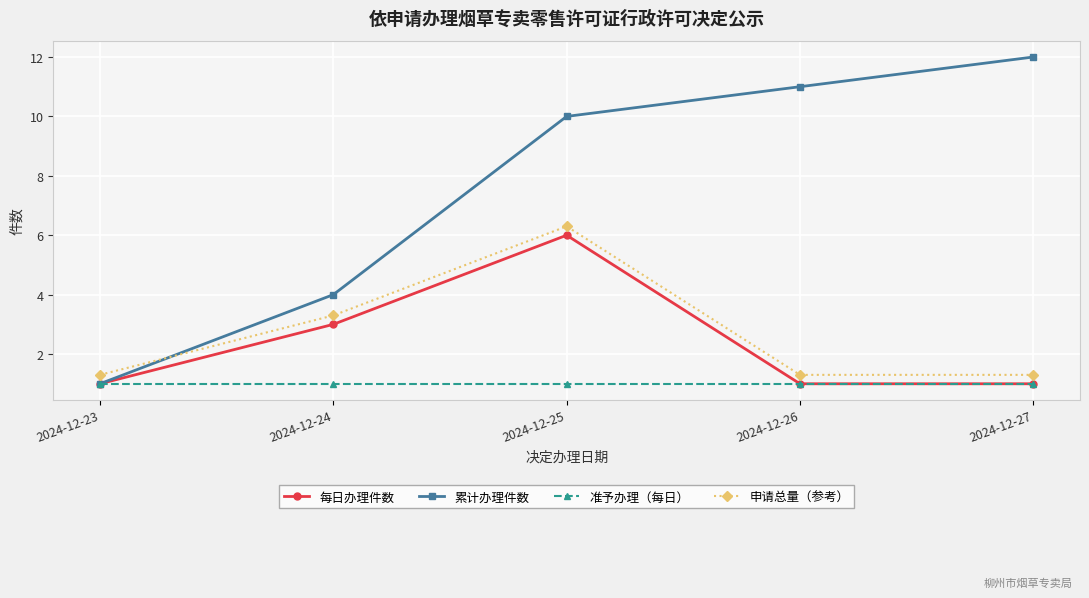

At which label does 申请总量（参考） reach its peak?

2024-12-25